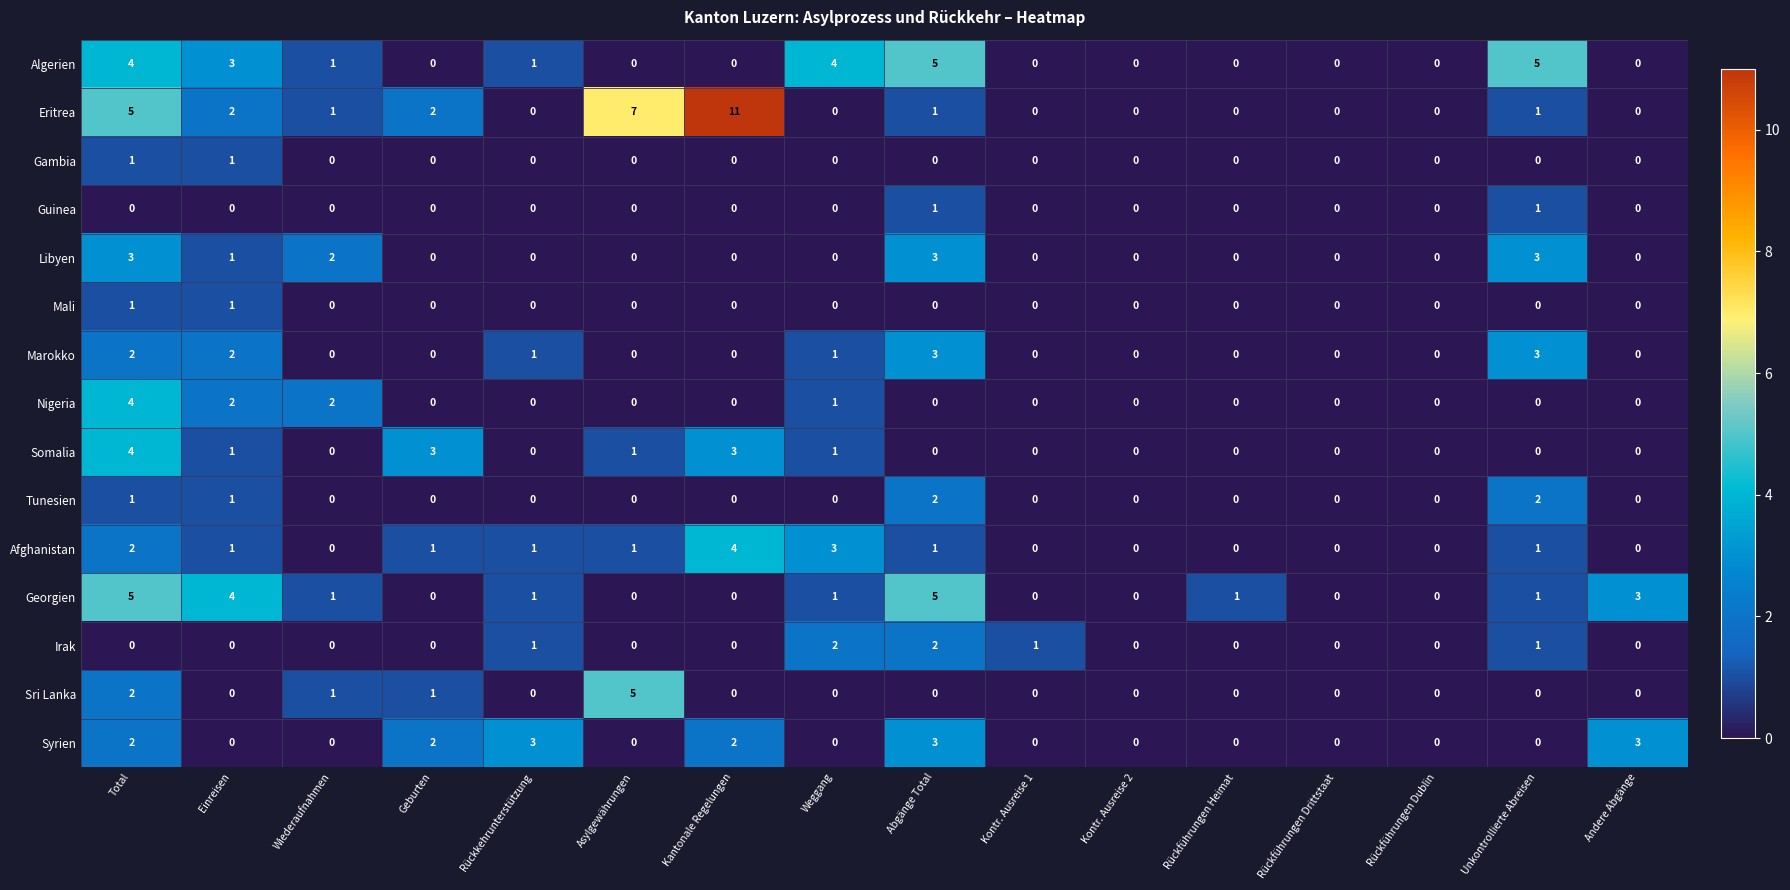

At which category is the sum across all series the highest?

Total